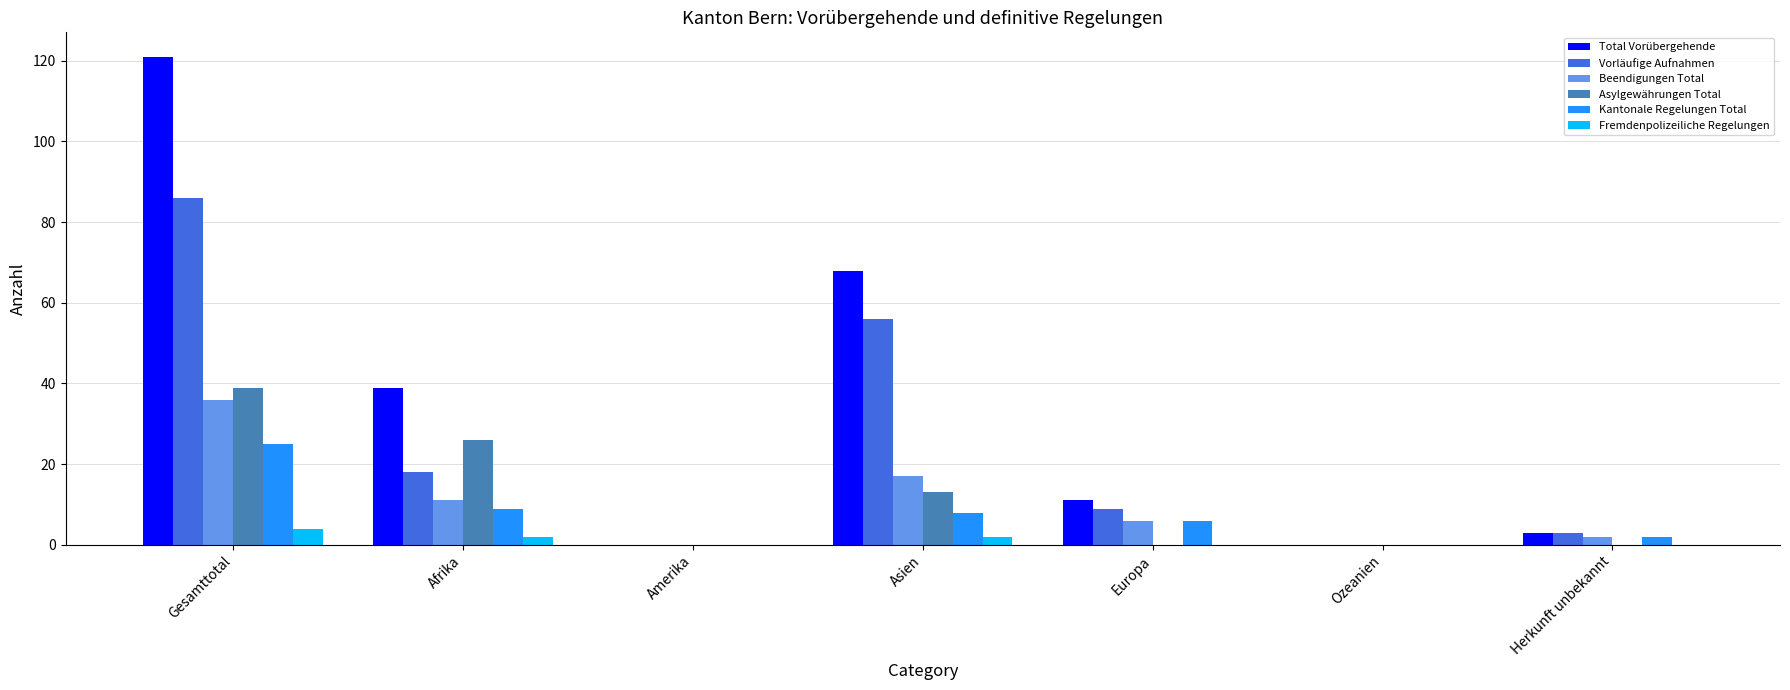

Which label corresponds to the largest value in the chart?

Gesamttotal